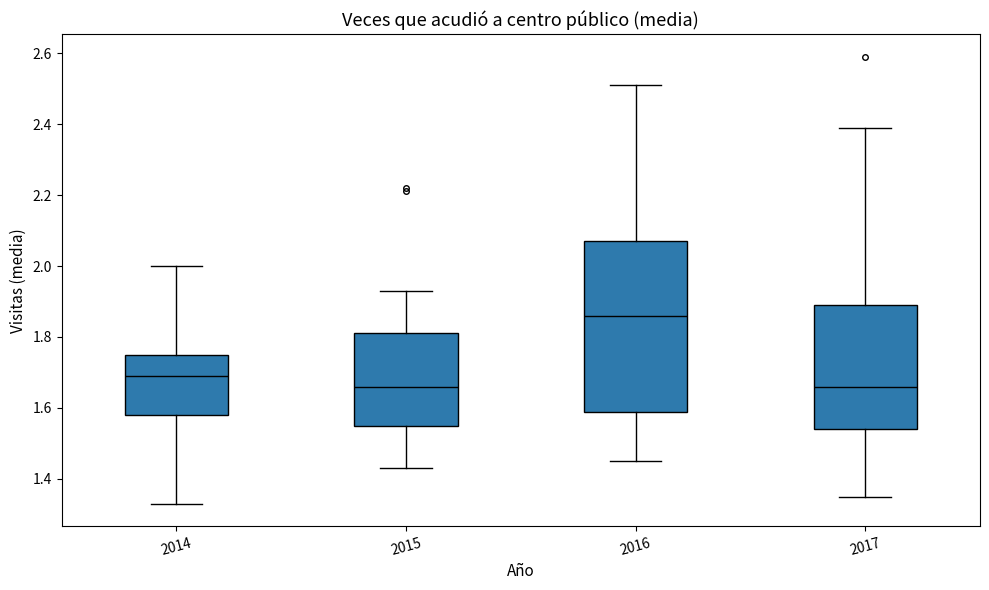

Where is the upper edge of the box at x = 2017 on the y-axis? The values are not printed on the chart, so give them approximately, as read against the axis.

1.90